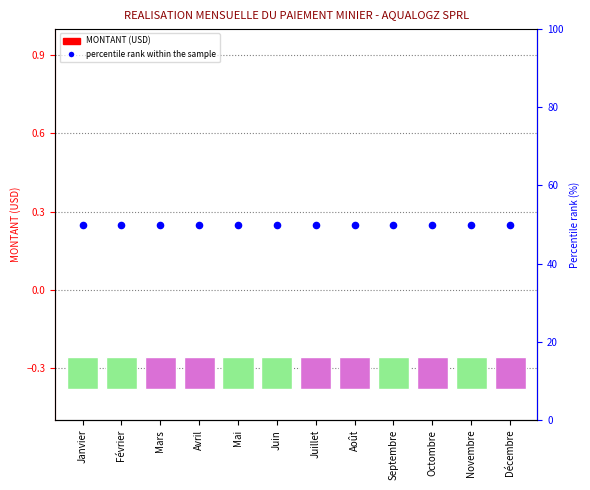

What are all the series names shown in the legend?

MONTANT (USD), percentile rank within the sample